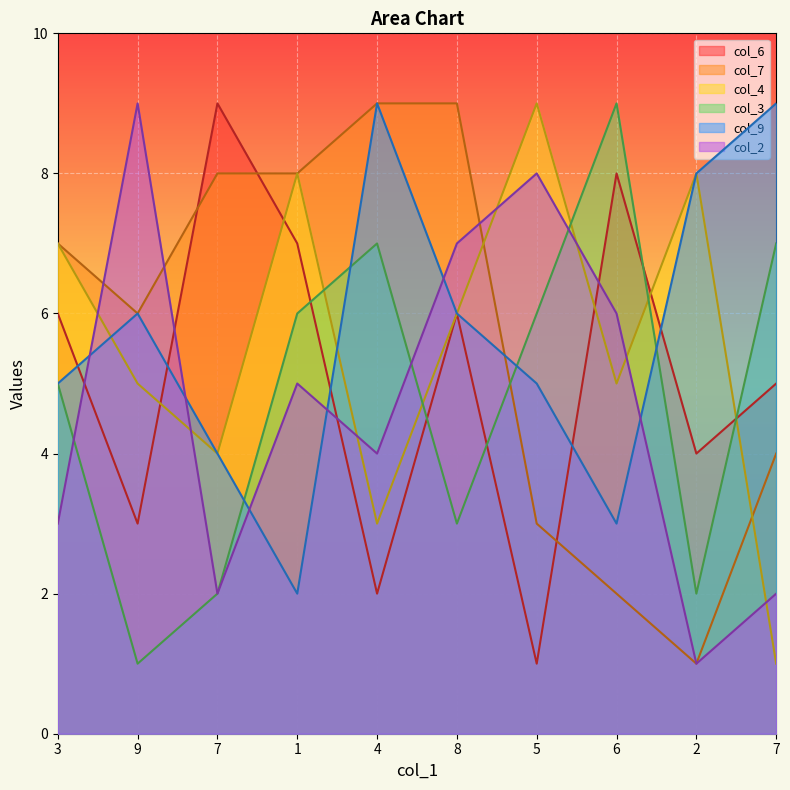

Where do col_2 and col_6 first cross each other?

3 and 9